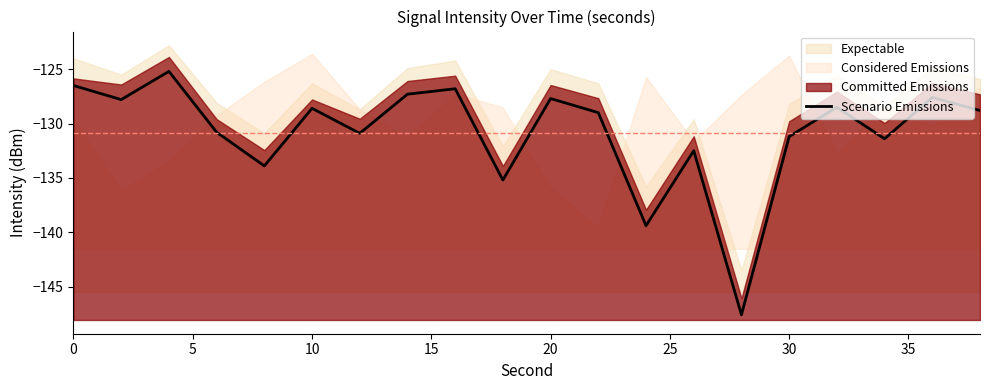

Count the number of values greater than -128.

7